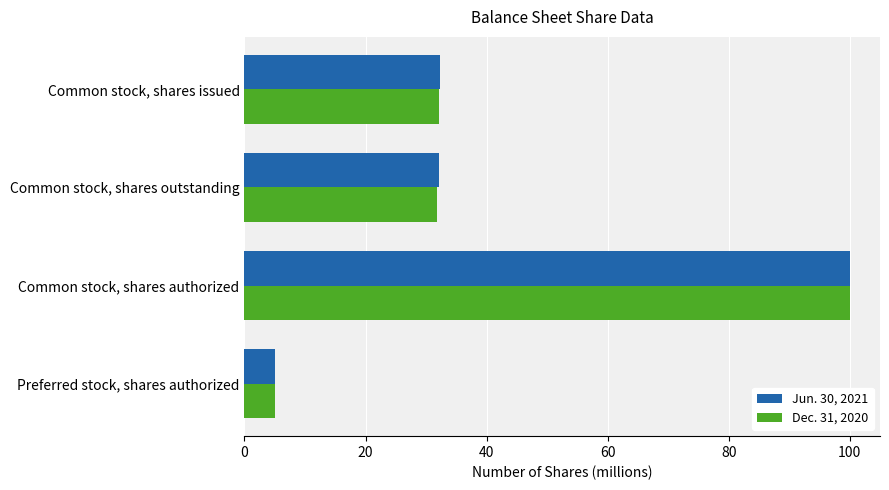

What is the difference between the second highest and second lowest values in the Jun. 30, 2021 series?

0.2